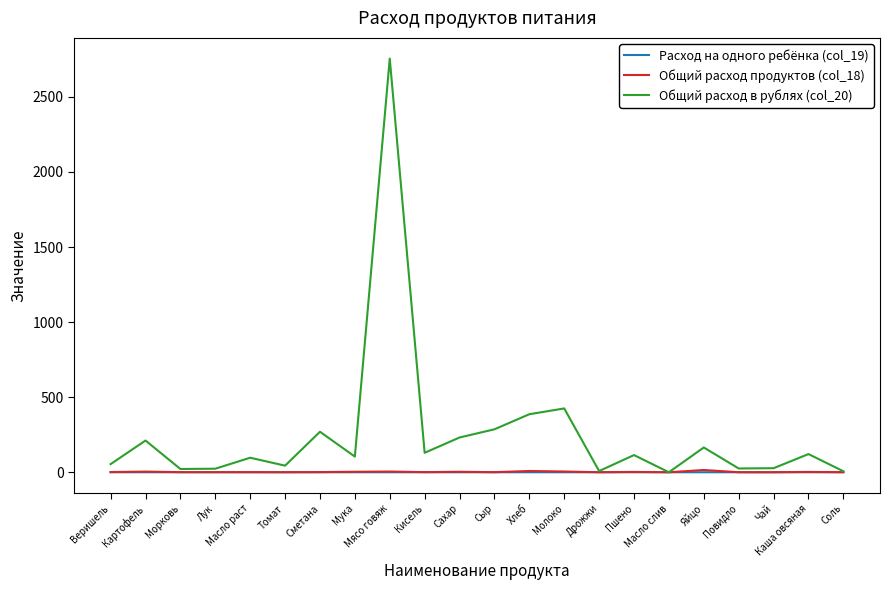

Which series changed the most between Веришель and Сметана?

Общий расход в рублях (col_20)